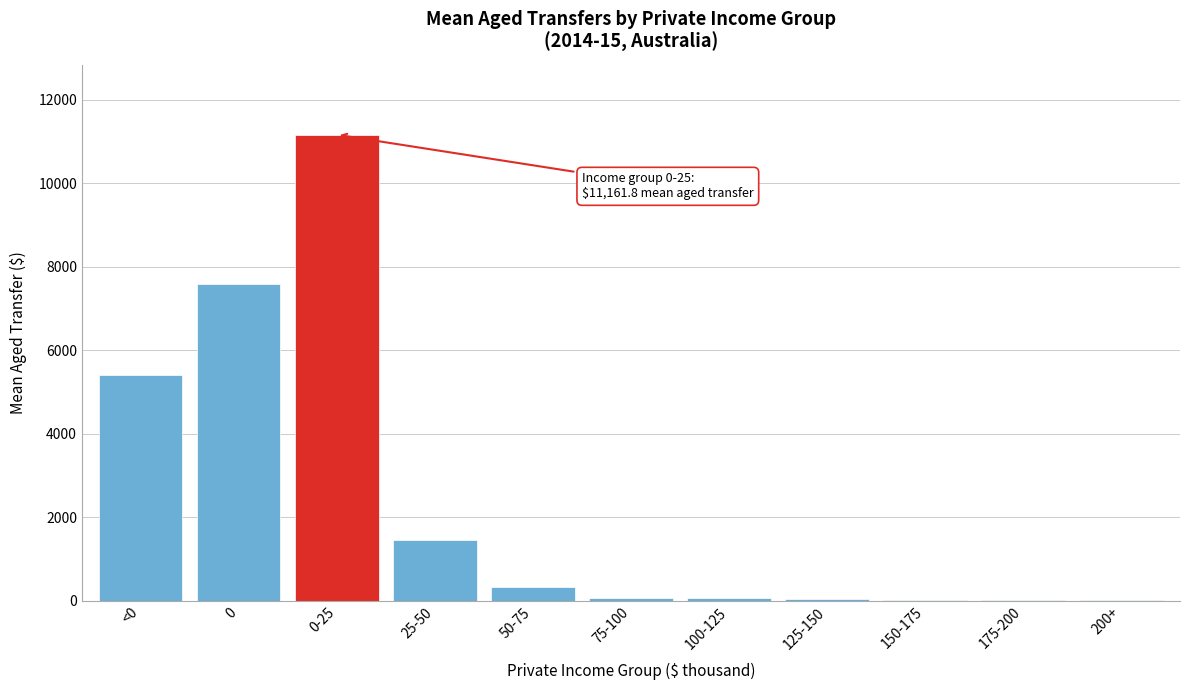

Approximately how many times larger is the value at 0 compared to 50-75?

23.2